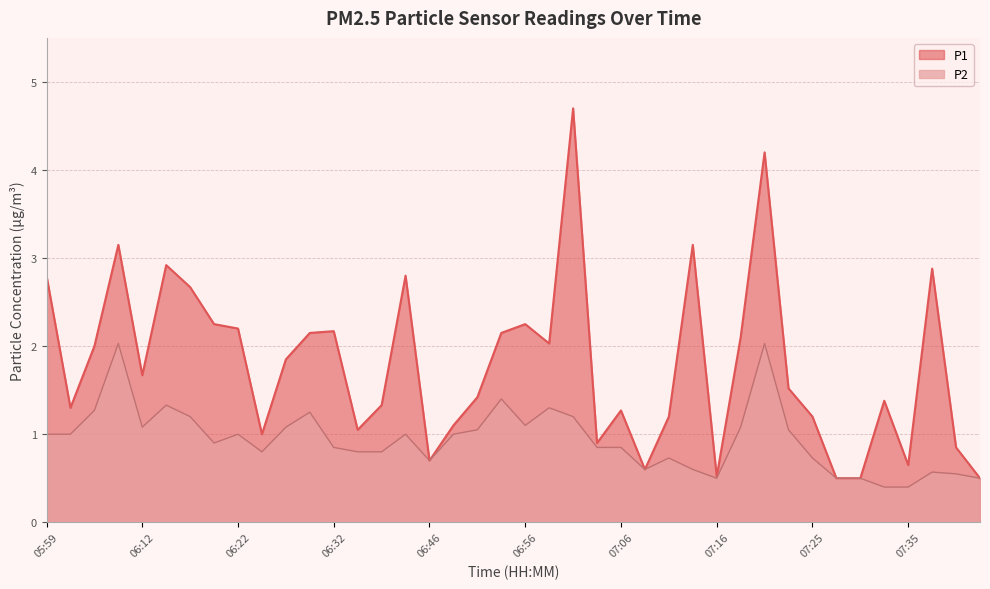

True or false: P1 has a value of 2.2 at 06:22.

True